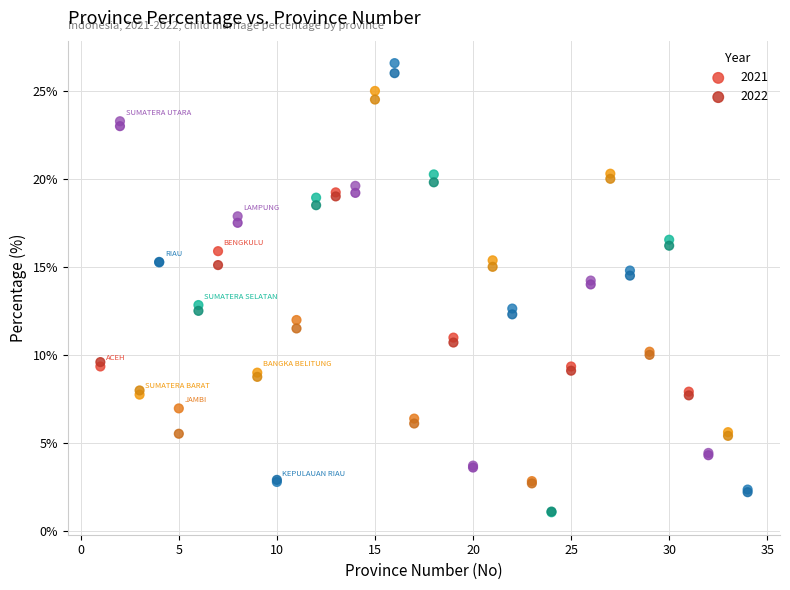

What are all the series names shown in the legend?

2021, 2022